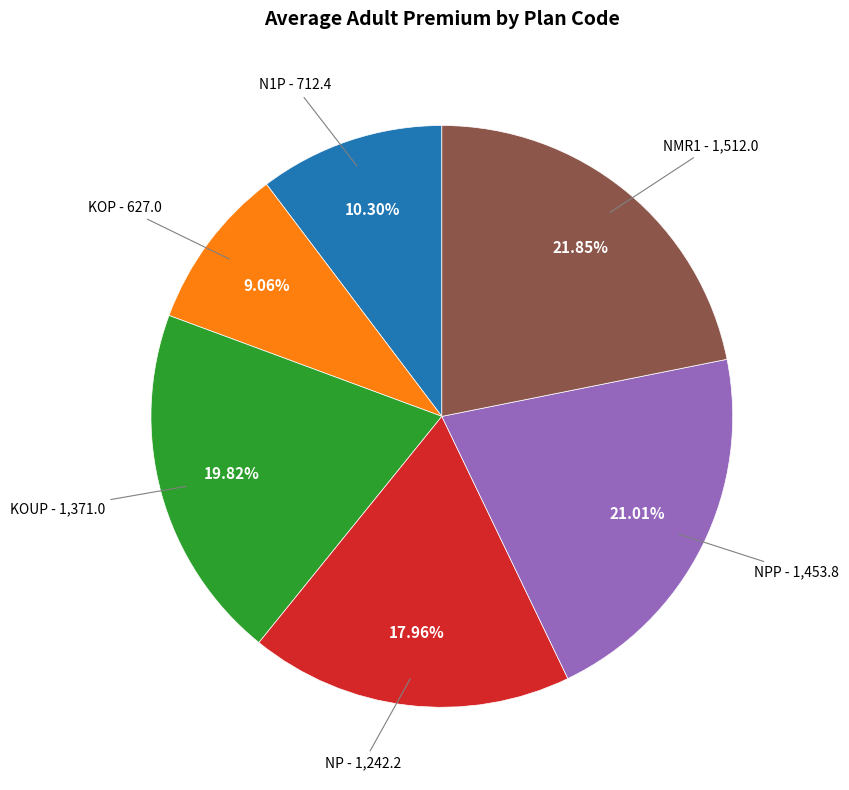

To the nearest percent, what percentage of the pie is N1P?

10%